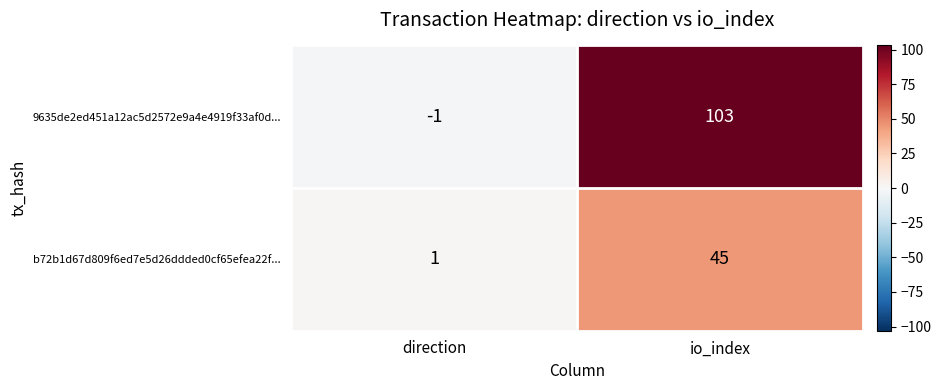

Rank the series at direction from highest to lowest value.

b72b1d67d809f6ed7e5d26ddded0cf65efea22f..., 9635de2ed451a12ac5d2572e9a4e4919f33af0d...